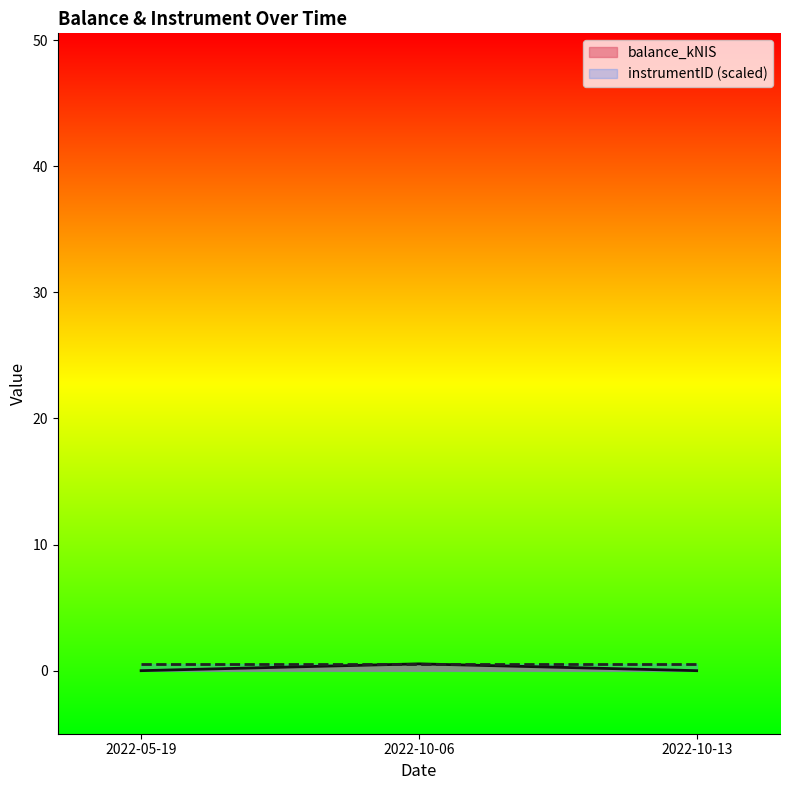

What is the difference between the values at 2022-10-06 and 2022-05-19?

0.5